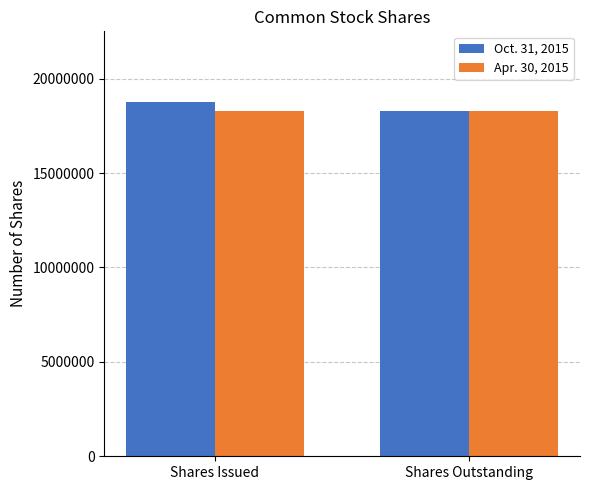

Does the chart contain stacked bars?

No